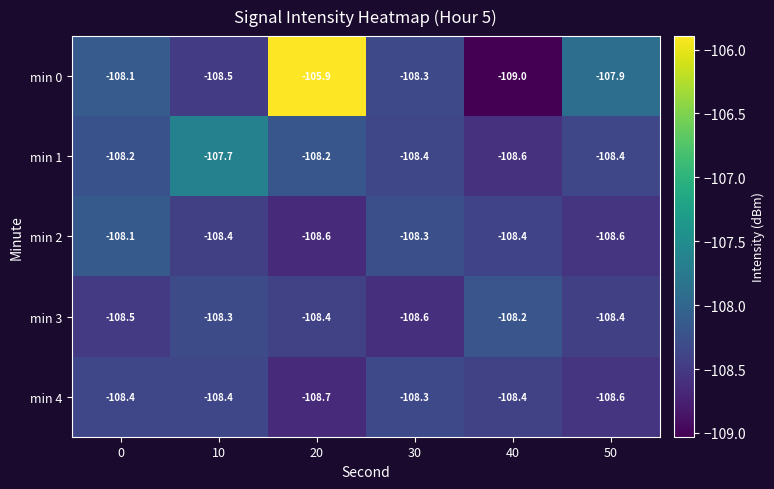

Reading left to right, list all the values displayed in this chart.

min 0: 0=-108.1	10=-108.5	20=-105.9	30=-108.3	40=-109.0	50=-107.9
min 1: 0=-108.2	10=-107.7	20=-108.2	30=-108.4	40=-108.6	50=-108.4
min 2: 0=-108.1	10=-108.4	20=-108.6	30=-108.3	40=-108.4	50=-108.6
min 3: 0=-108.5	10=-108.3	20=-108.4	30=-108.6	40=-108.2	50=-108.4
min 4: 0=-108.4	10=-108.4	20=-108.7	30=-108.3	40=-108.4	50=-108.6